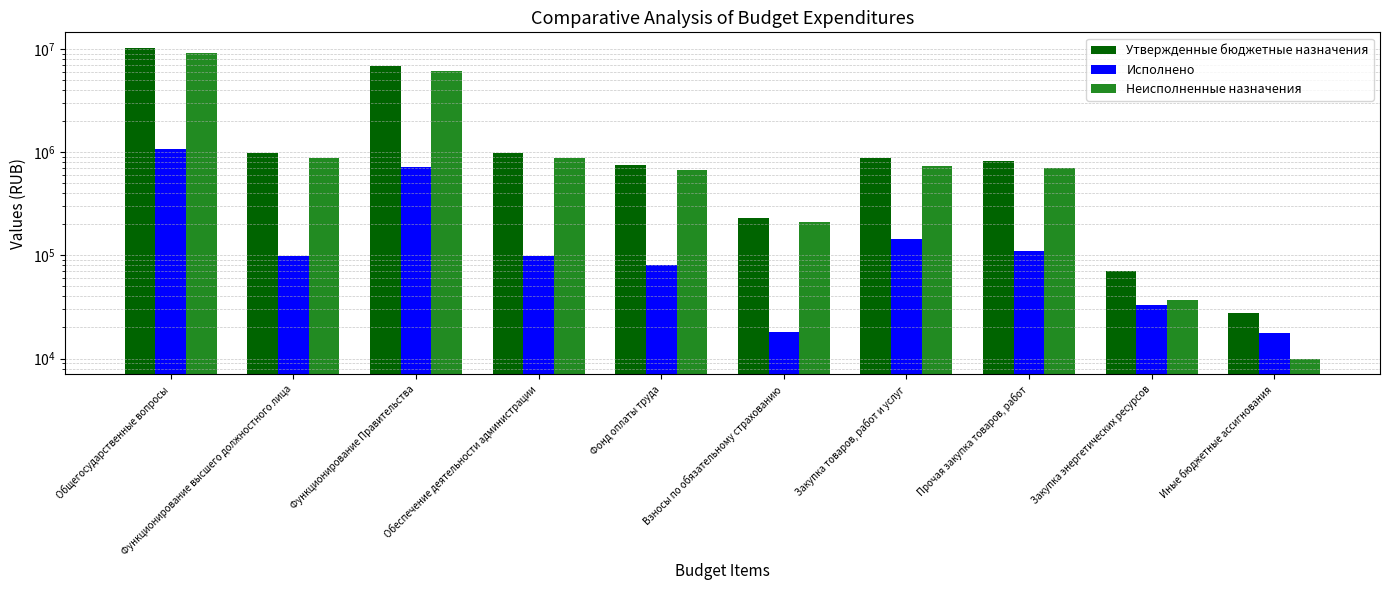

Reading left to right, list all the values displayed in this chart.

Утвержденные бюджетные назначения: 10254027.0	986500.0	6829207.0	986500.0	757680.0	228820.0	883049.0	813049.0	70000.0	27571.0
Исполнено: 1079918.4	99001.1	716674.7	99001.1	80863.0	18138.1	143313.3	109996.4	33316.9	17626.6
Неисполненные назначения: 9174108.6	887498.9	6112532.3	887498.9	676817.0	210681.9	739735.7	703052.6	36683.1	9944.4